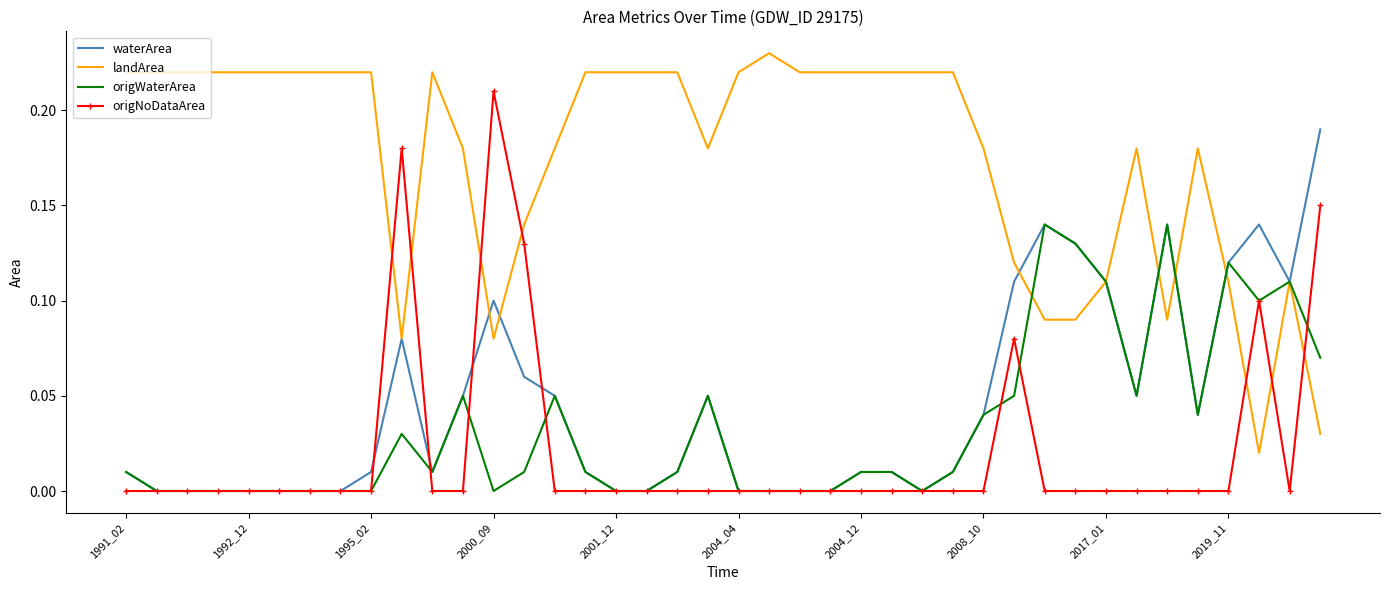

How many intersections are there between landArea and origNoDataArea?

7